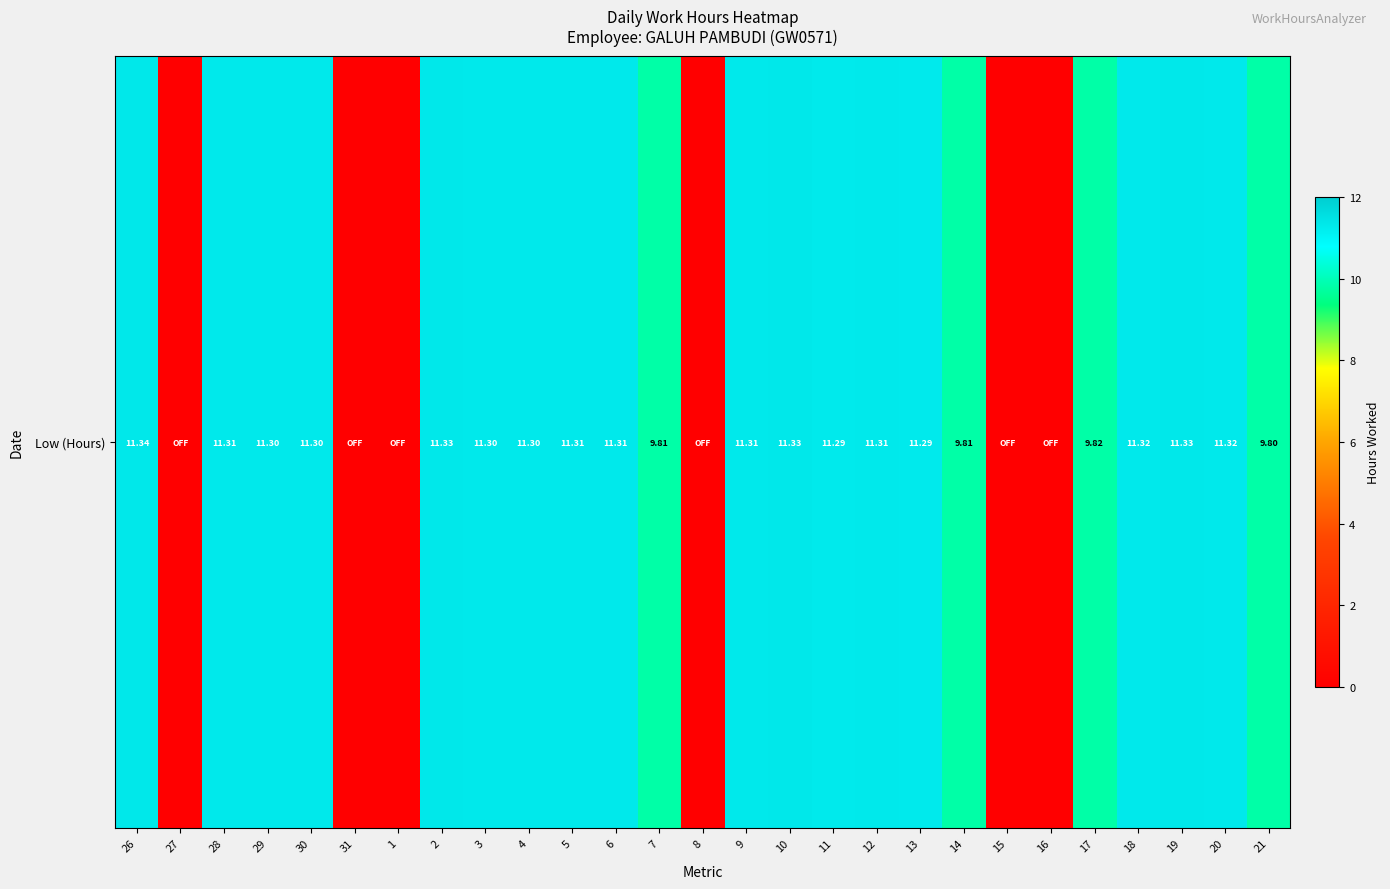

List the labels in order of value, largest first.

26, 2, 10, 19, 18, 20, 28, 5, 6, 9, 12, 29, 30, 3, 4, 11, 13, 17, 7, 14, 21, 27, 31, 1, 8, 15, 16